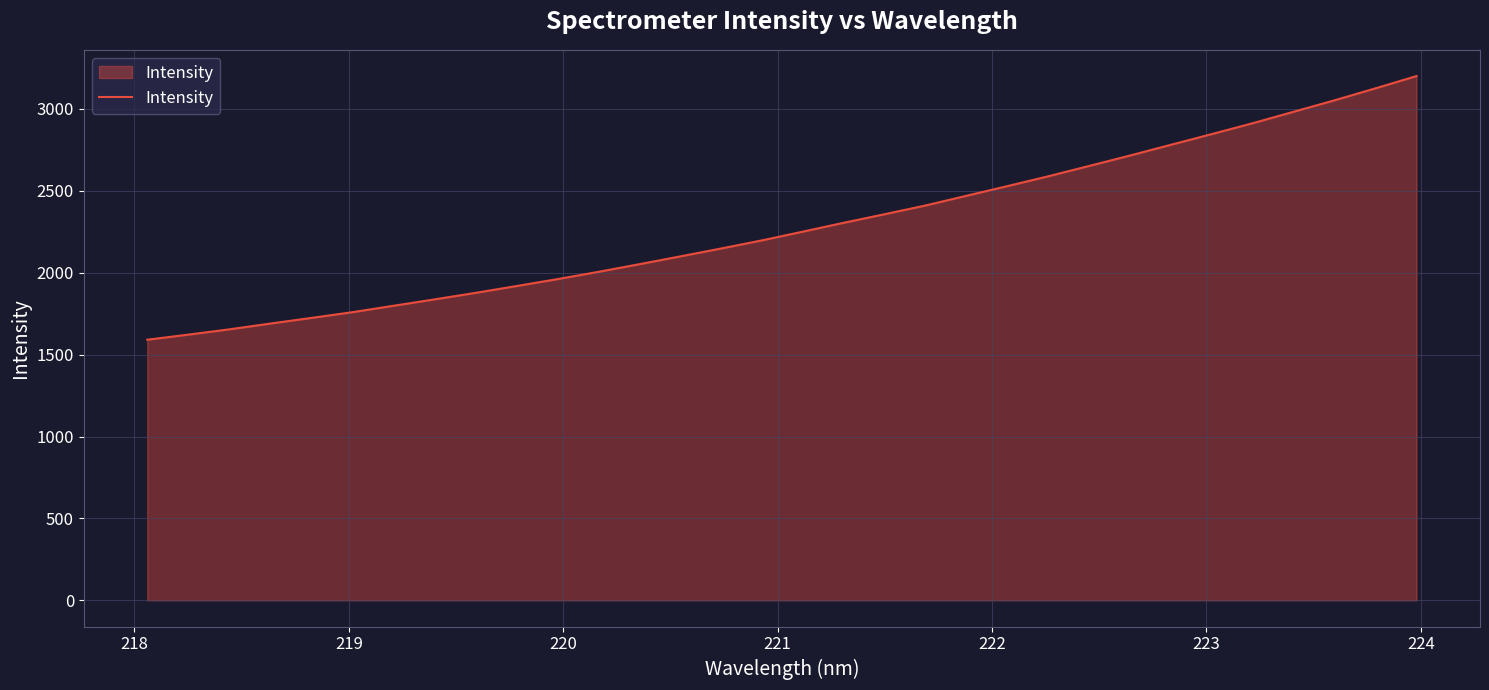

What is the maximum value shown in the chart?

3200.9